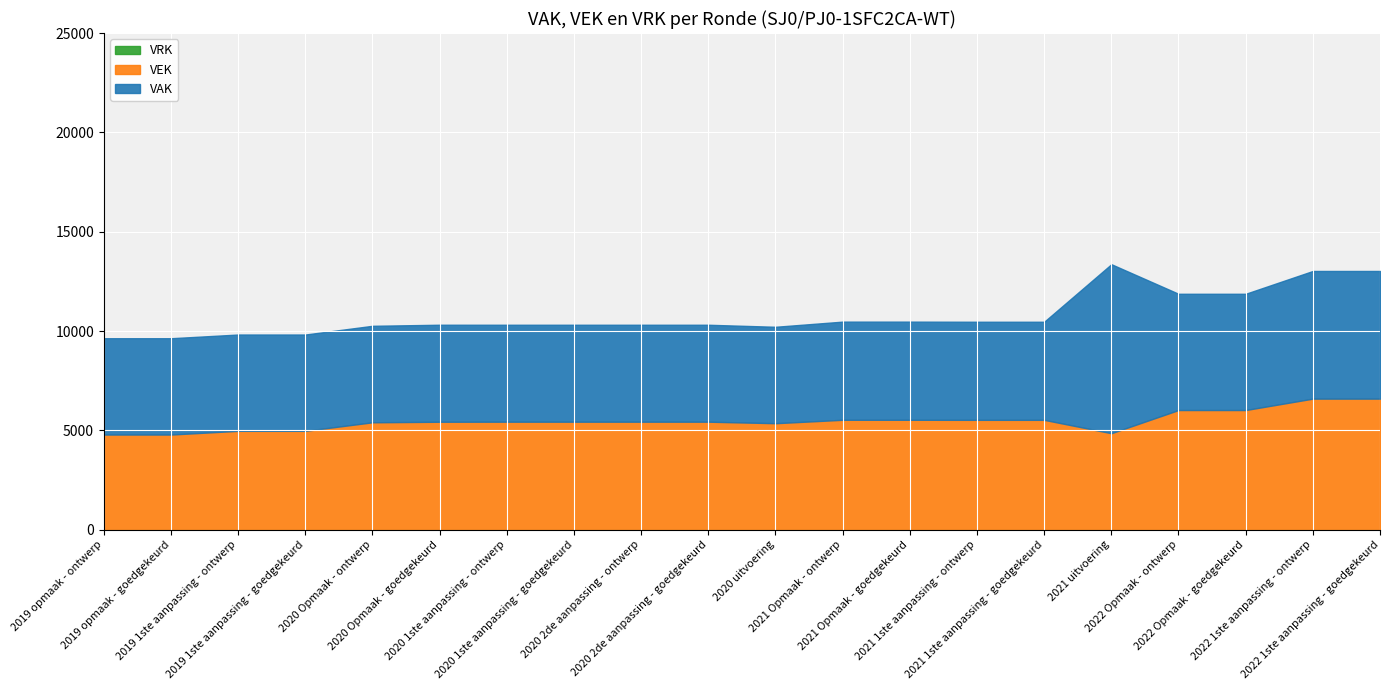

What is the maximum value for VEK?

6599